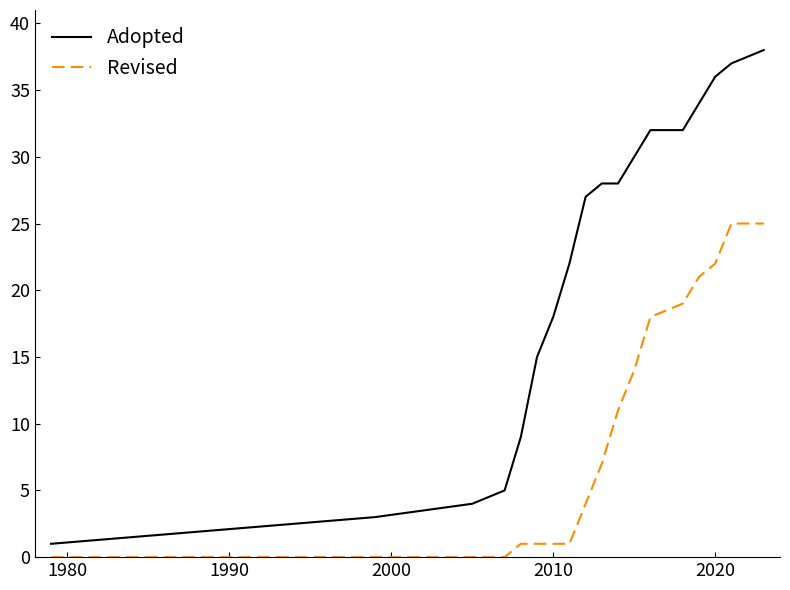

True or false: Revised and Adopted intersect in this chart.

False